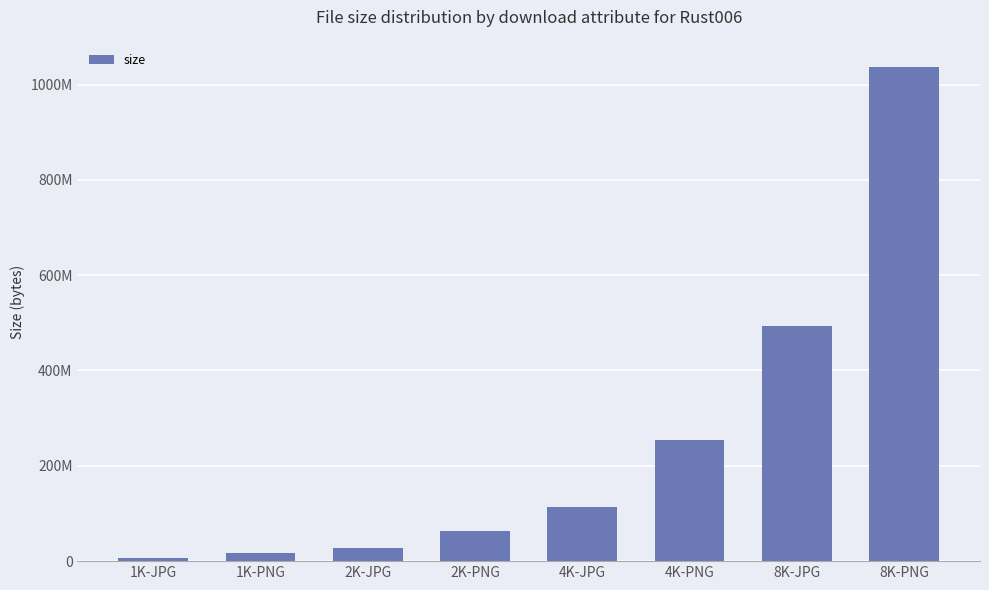

Rank the categories by value from lowest to highest.

1K-JPG, 1K-PNG, 2K-JPG, 2K-PNG, 4K-JPG, 4K-PNG, 8K-JPG, 8K-PNG